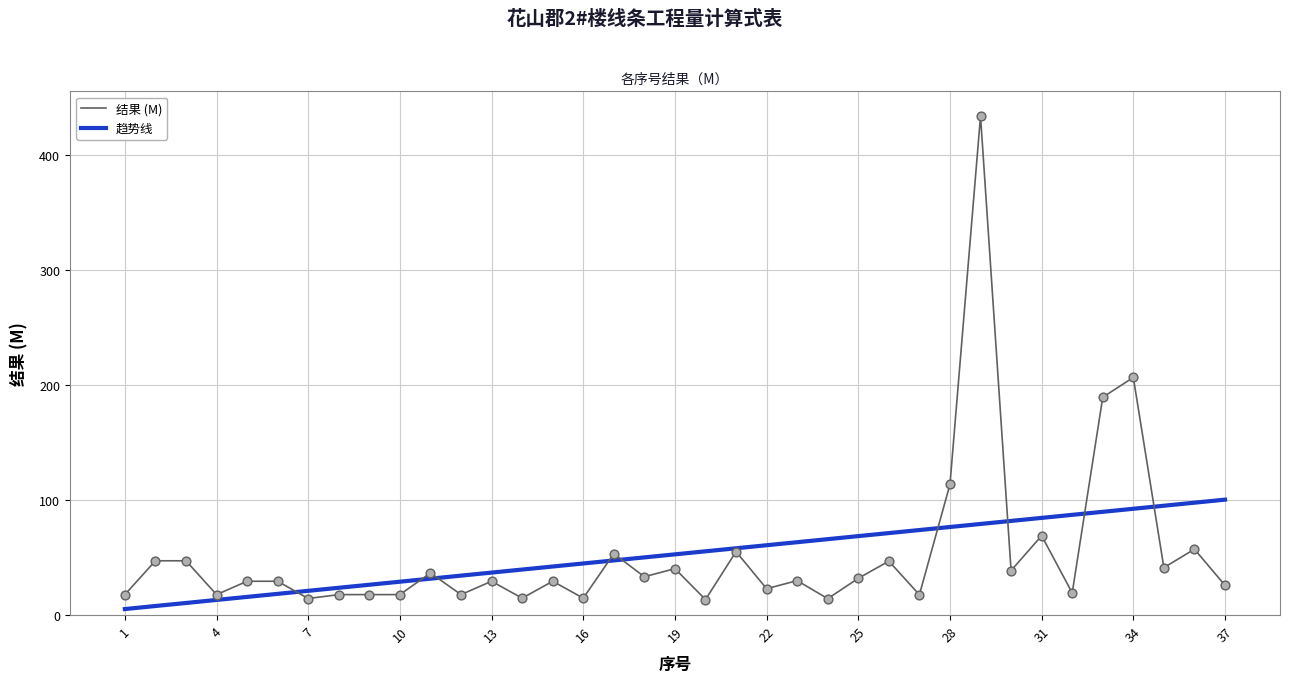

What are all the series names shown in the legend?

结果 (M), 趋势线